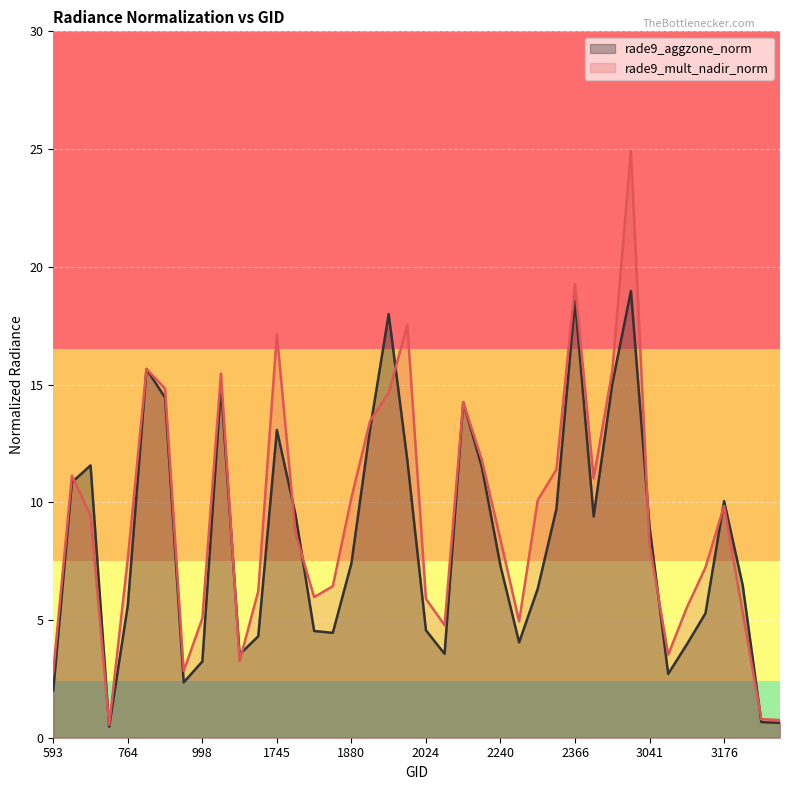

What is the highest value of the rade9_mult_nadir_norm series?

24.9